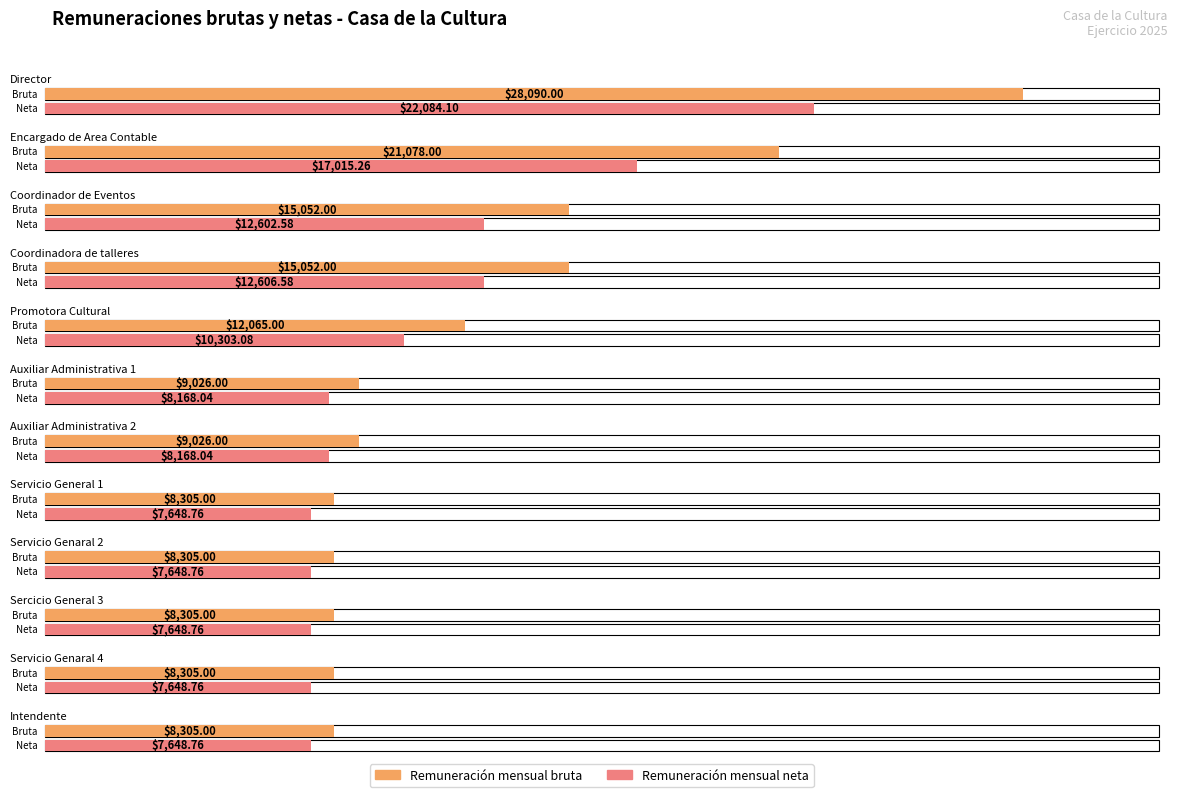

Reading right to left, transcribe all the data shown in this chart.

Remuneración mensual bruta: 8305.0	8305.0	8305.0	8305.0	8305.0	9026.0	9026.0	12065.0	15052.0	15052.0	21078.0	28090.0
Remuneración mensual neta: 7648.8	7648.8	7648.8	7648.8	7648.8	8168.0	8168.0	10303.1	12606.6	12602.6	17015.3	22084.1